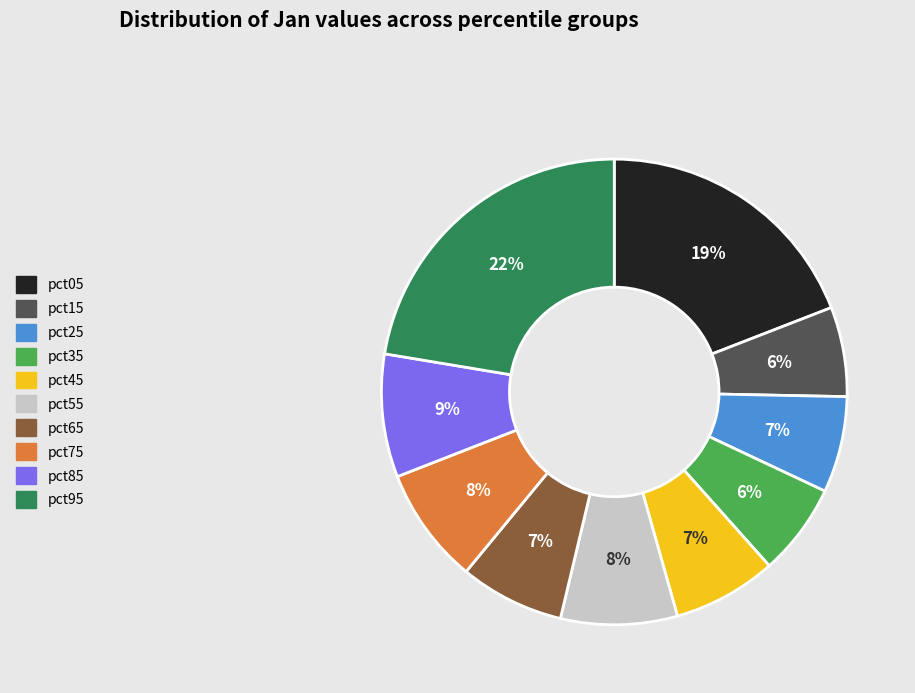

Does pct75 represent more than half of the total?

No